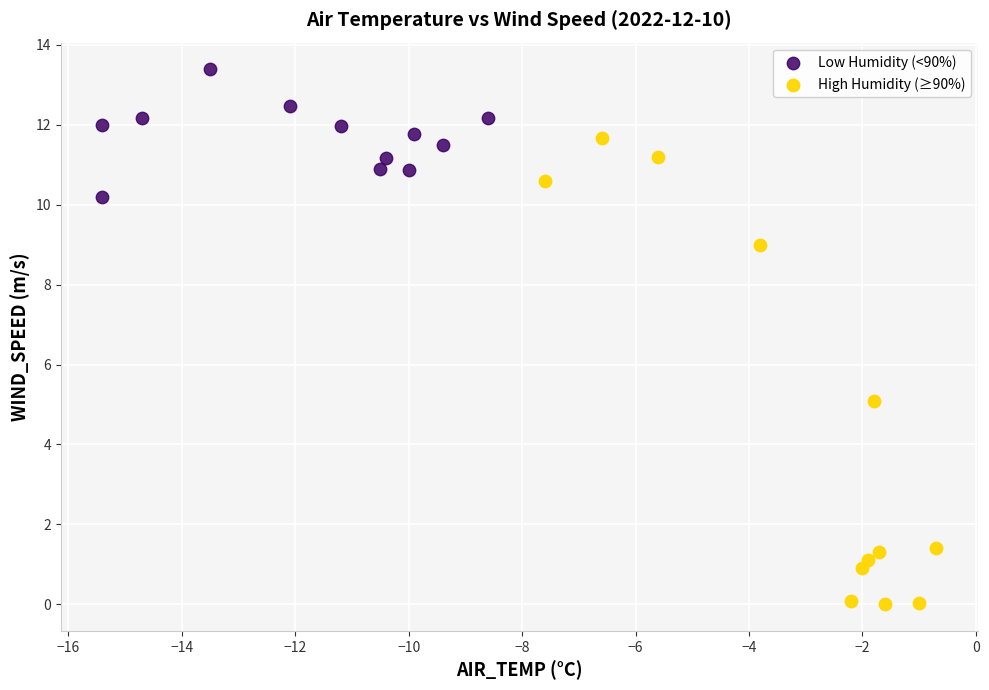

Which series has the largest Y range (max minus min)?

High Humidity (≥90%)